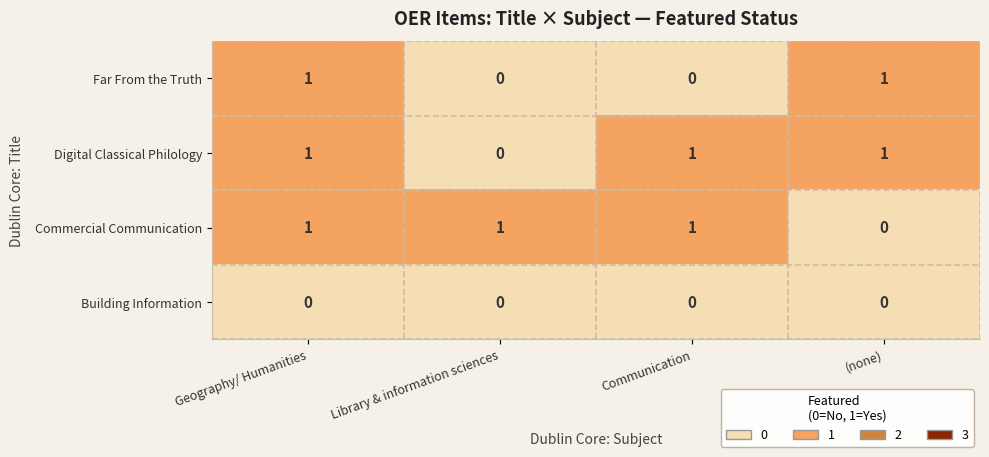

Which series changed the most between Geography/ Humanities and (none)?

Commercial Communication